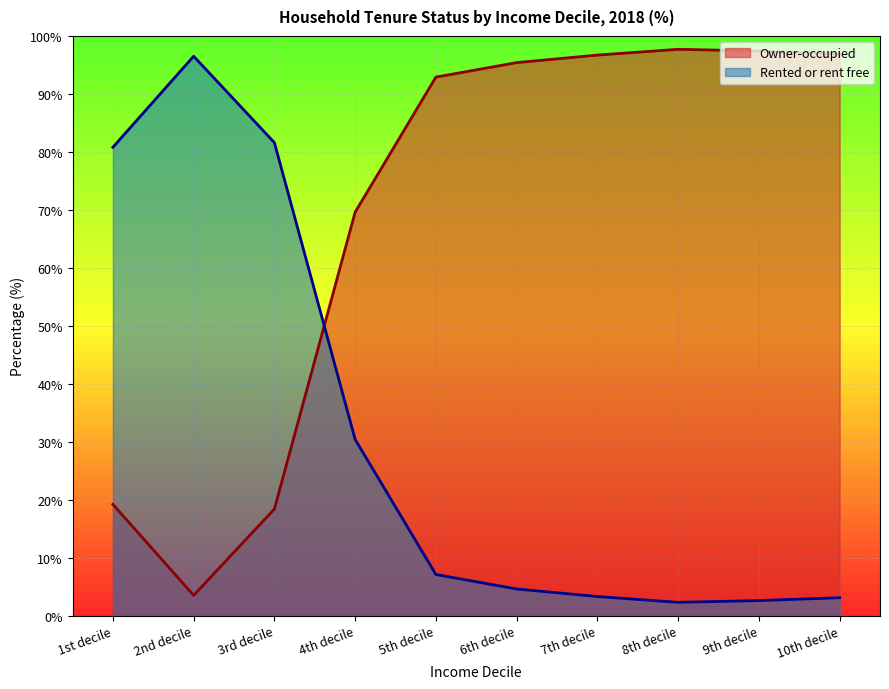

Is it true that Owner-occupied equals 140.4 at 6th decile?

False